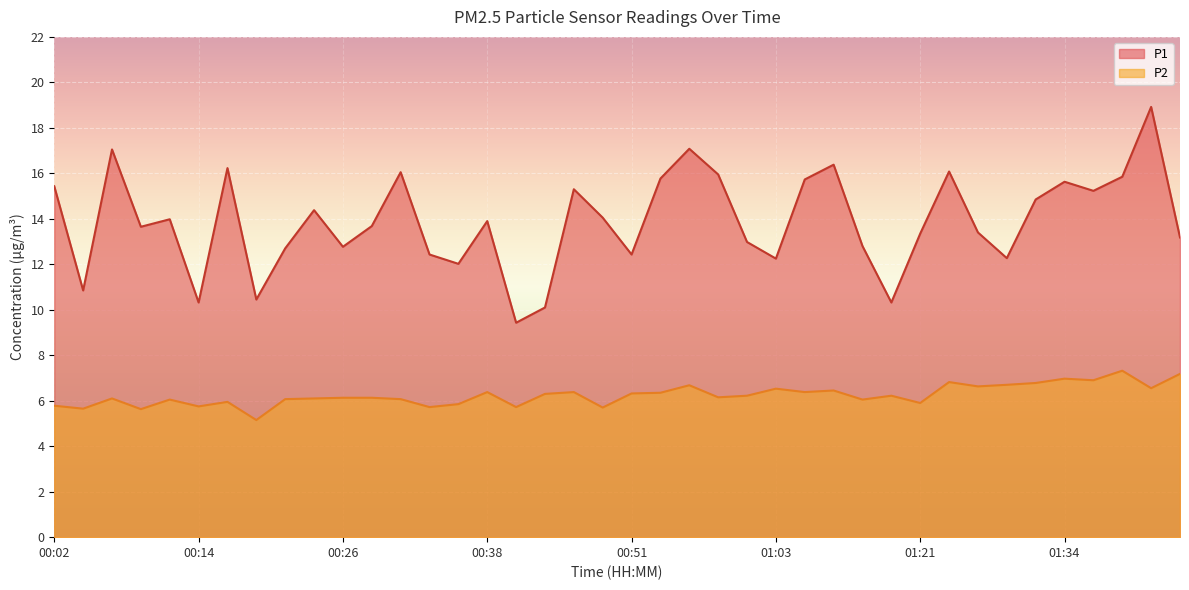

What position from the right is 01:24?

9